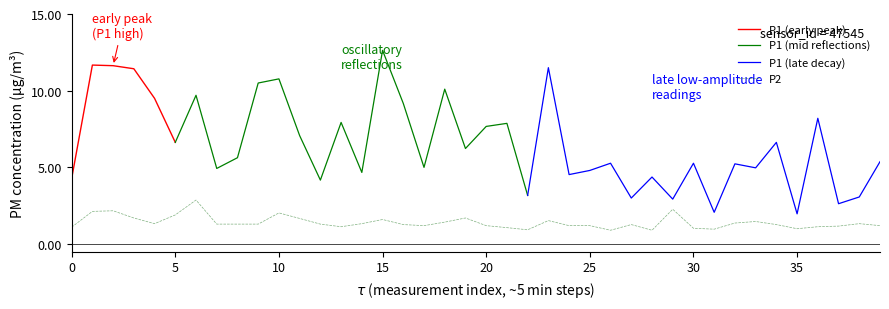

Is this an area chart (filled region under the line)?

No